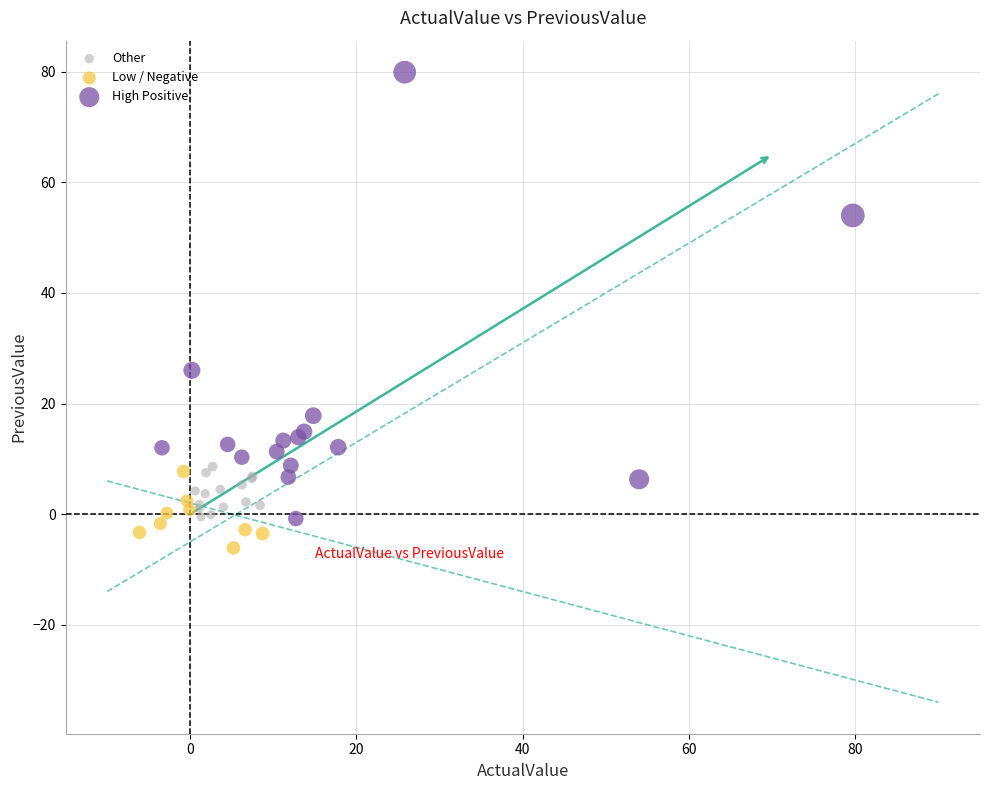

Which series reaches the maximum Y coordinate?

High Positive